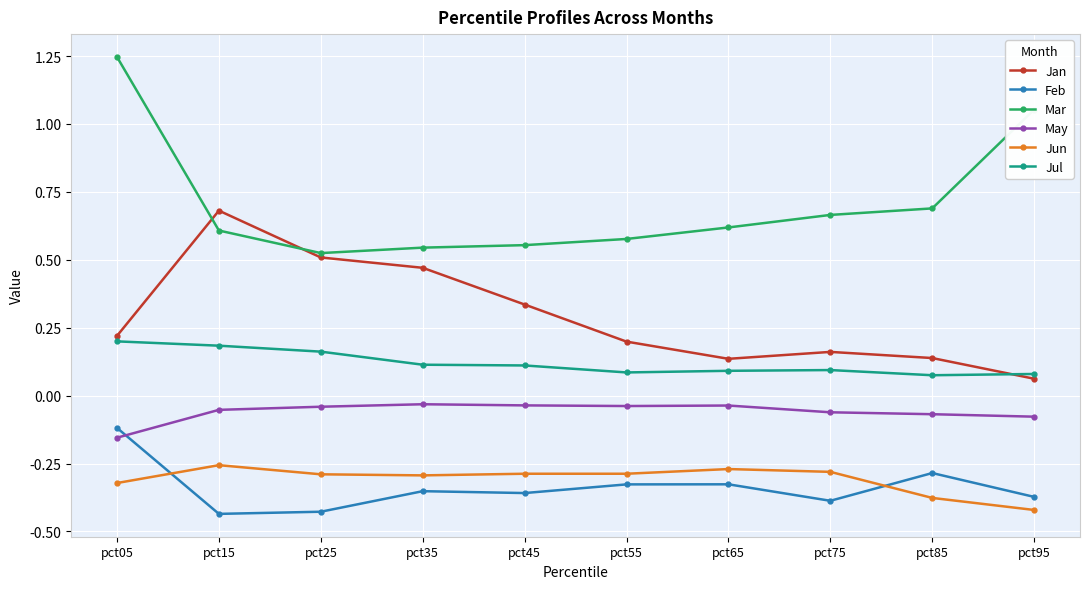

Is it true that Mar equals 0.6 at pct45?

True